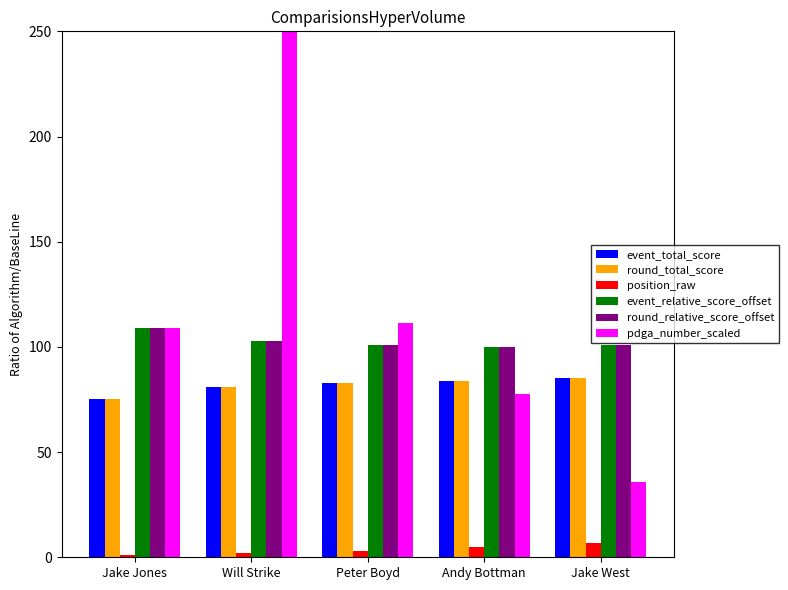

Reading left to right, list all the values displayed in this chart.

event_total_score: Jake Jones=75.0	Will Strike=81.0	Peter Boyd=83.0	Andy Bottman=84.0	Jake West=85.0
round_total_score: Jake Jones=75.0	Will Strike=81.0	Peter Boyd=83.0	Andy Bottman=84.0	Jake West=85.0
position_raw: Jake Jones=1.0	Will Strike=2.0	Peter Boyd=3.0	Andy Bottman=5.0	Jake West=7.0
event_relative_score_offset: Jake Jones=109.0	Will Strike=103.0	Peter Boyd=101.0	Andy Bottman=100.0	Jake West=101.0
round_relative_score_offset: Jake Jones=109.0	Will Strike=103.0	Peter Boyd=101.0	Andy Bottman=100.0	Jake West=101.0
pdga_number_scaled: Jake Jones=108.9	Will Strike=262.0	Peter Boyd=111.4	Andy Bottman=77.6	Jake West=35.8